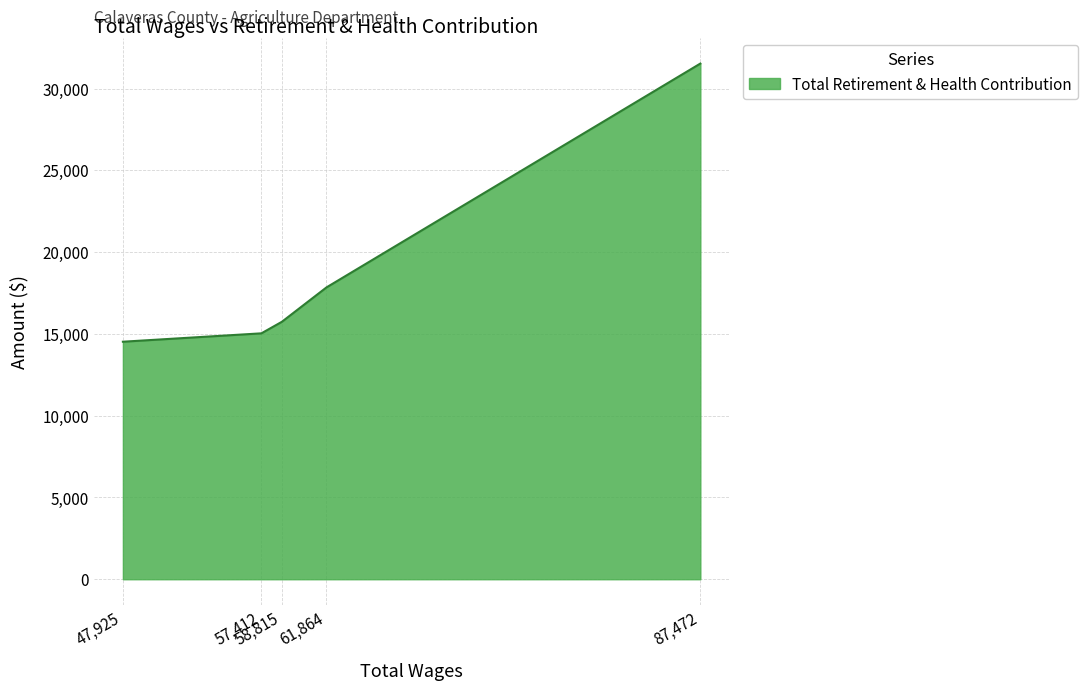

What is the minimum value shown in the chart?

14524